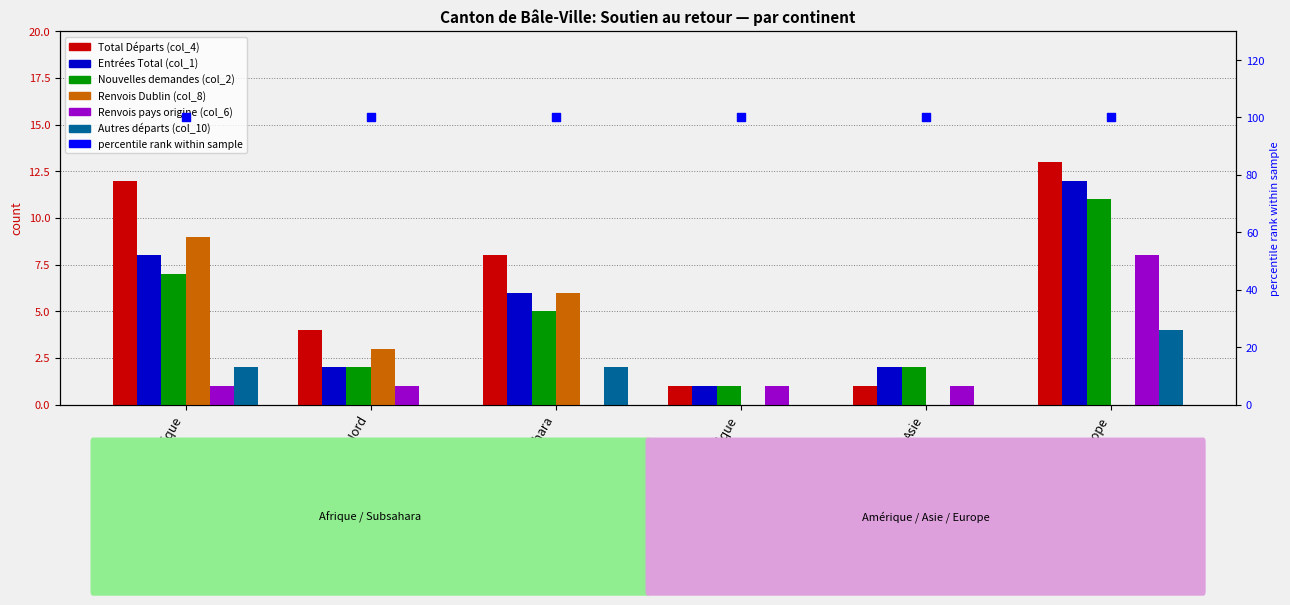

At how many categories does at least one series exceed 11?

2